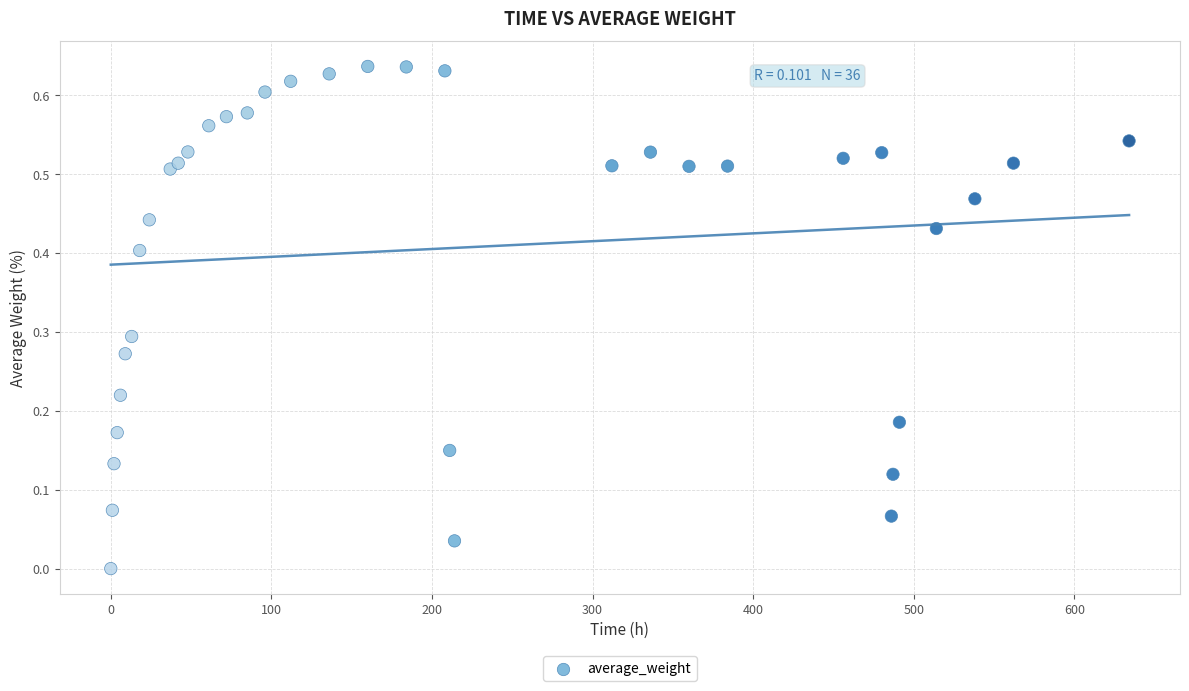

What is the range of X values (max minus min)?

634.0